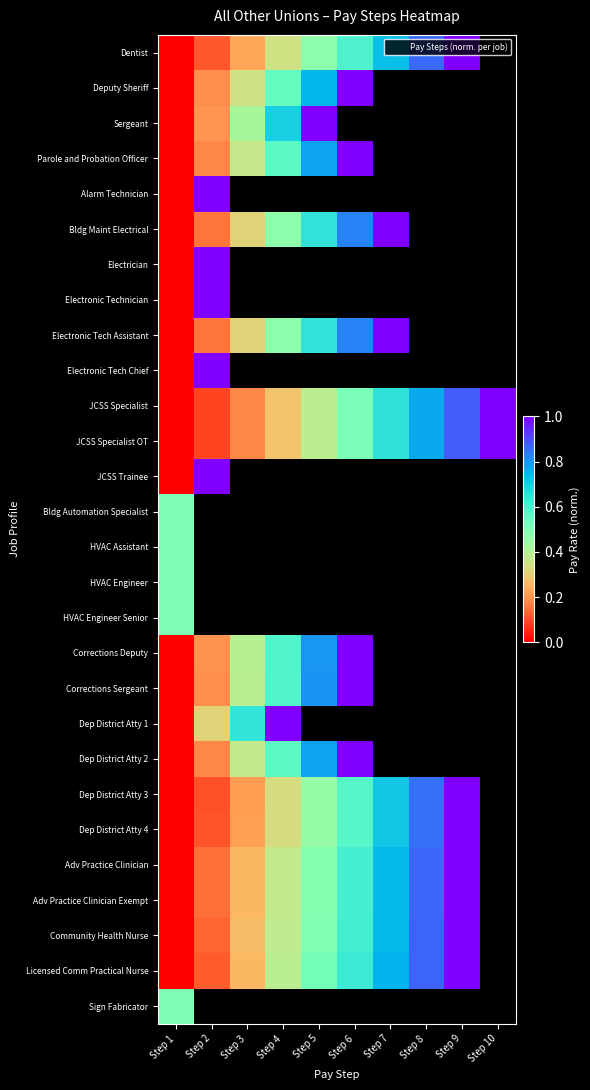

How many series are shown in this chart?

28